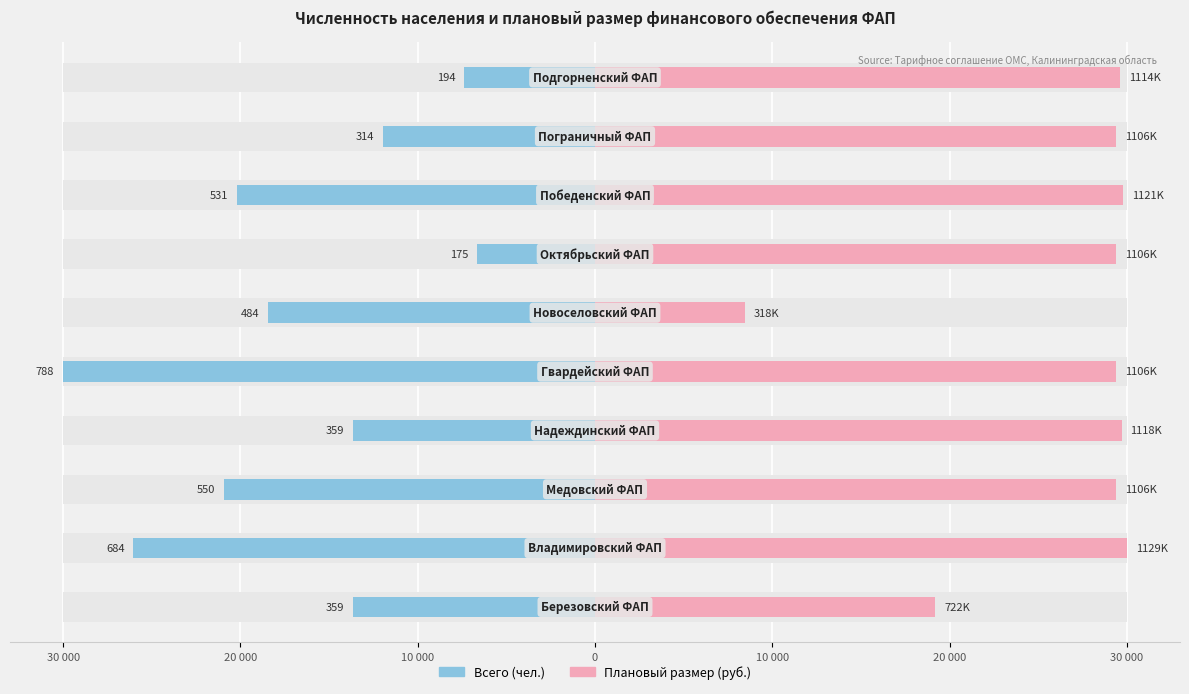

Reading left to right, extract all data points from this chart.

Всего (чел.): 13667.5	26040.6	20939.1	13667.5	30000.0	18426.4	6662.4	20215.7	11954.3	7385.8
Плановый размер (руб.): 19191.7	30000.0	29384.5	29710.6	29384.5	8438.5	29384.5	29779.5	29384.5	29604.9